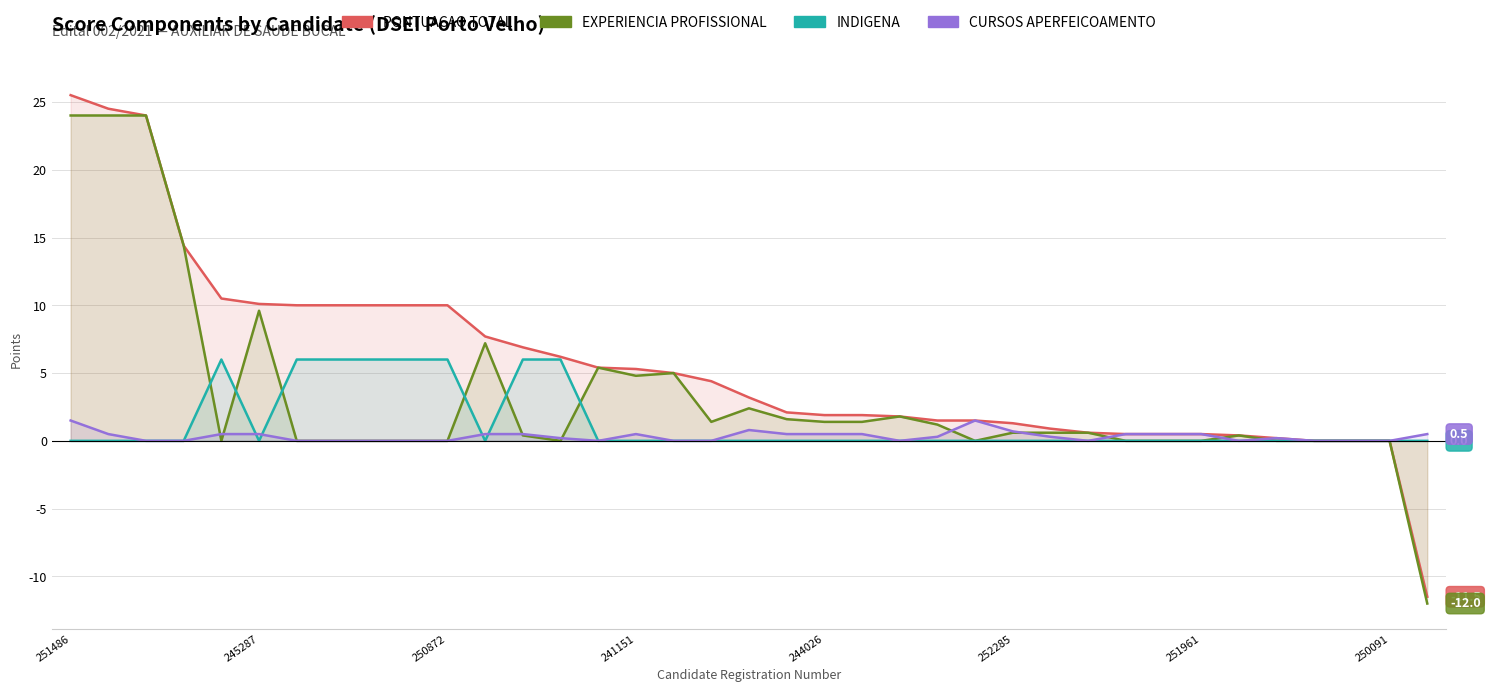

What is the smallest value displayed?

-12.0